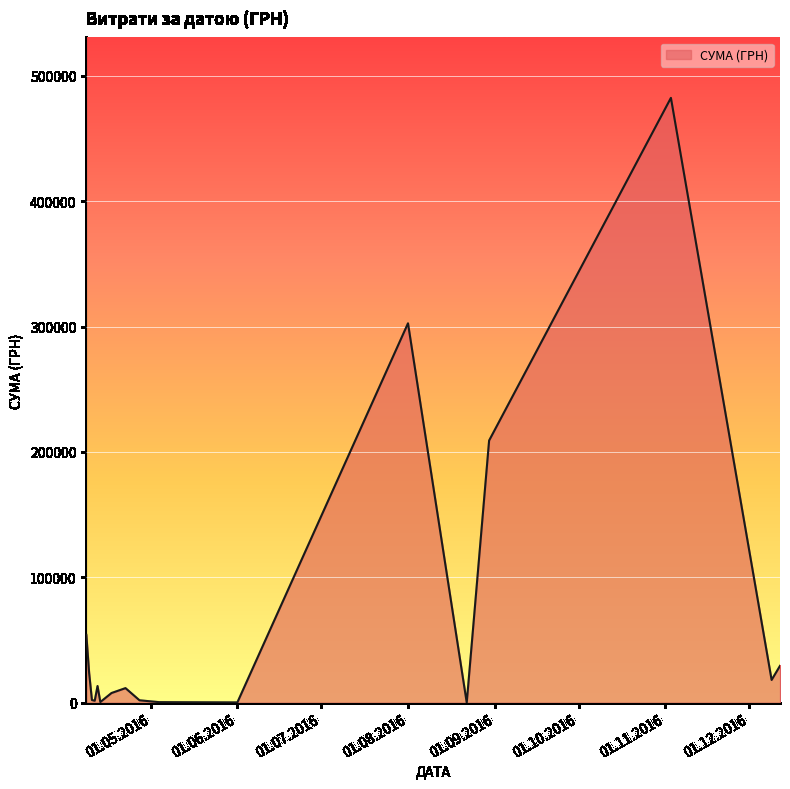

What is the greatest value displayed?

482338.9